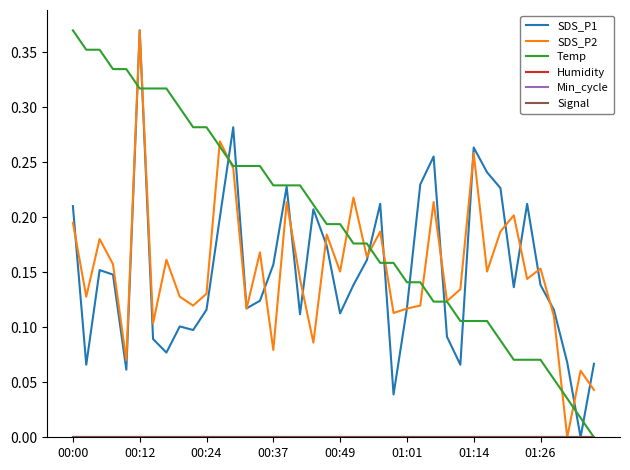

Does the chart display data point markers on the line(s)?

No